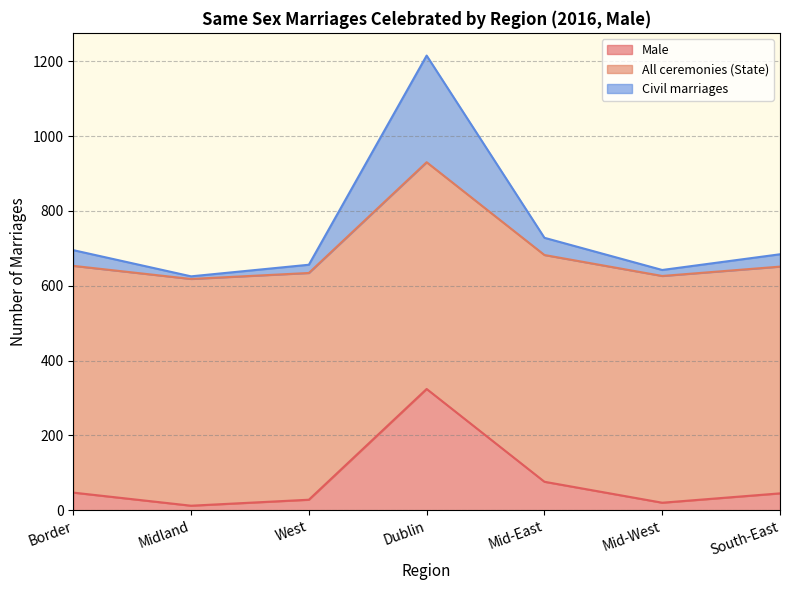

How many categories are shown in the chart?

7